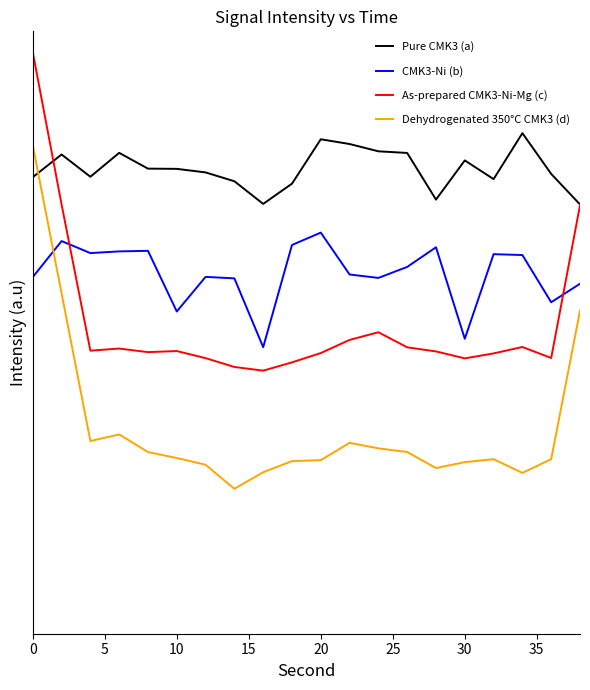

How many times do As-prepared CMK3-Ni-Mg (c) and CMK3-Ni (b) cross each other?

2